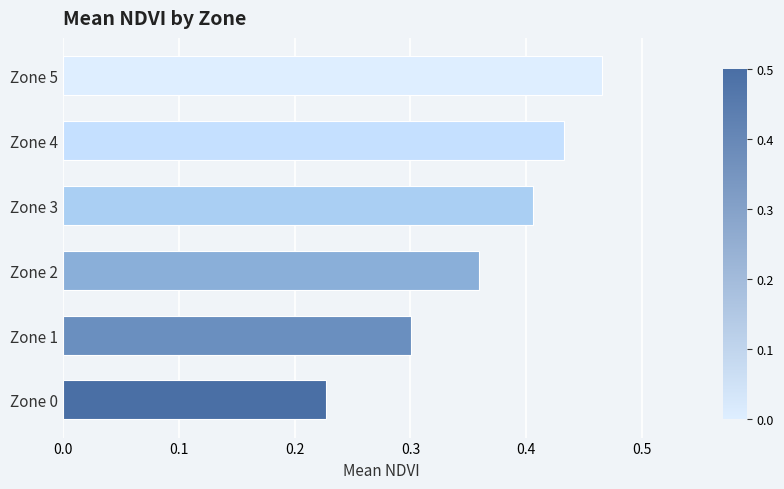

Rank the categories by value from highest to lowest.

Zone 5, Zone 4, Zone 3, Zone 2, Zone 1, Zone 0